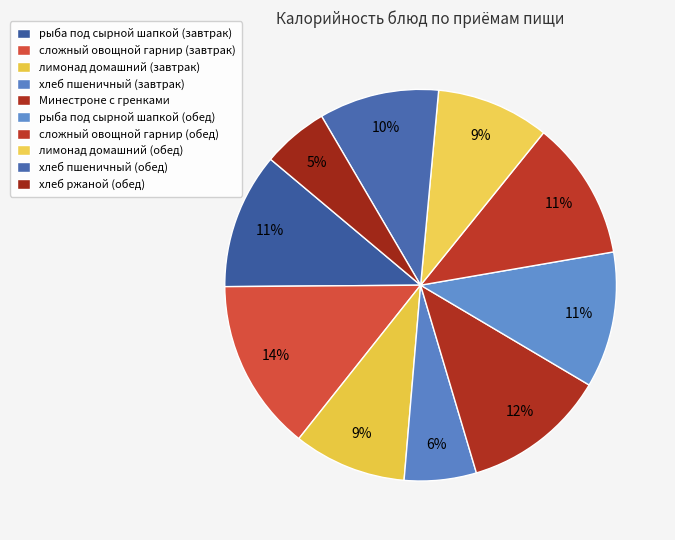

To the nearest percent, what percentage of the pie is сложный овощной гарнир (обед)?

11%